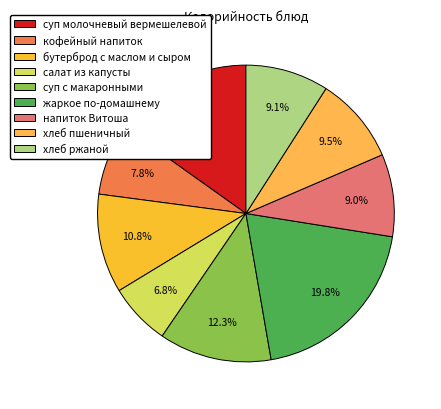

Is салат из капусты the majority of the pie?

No